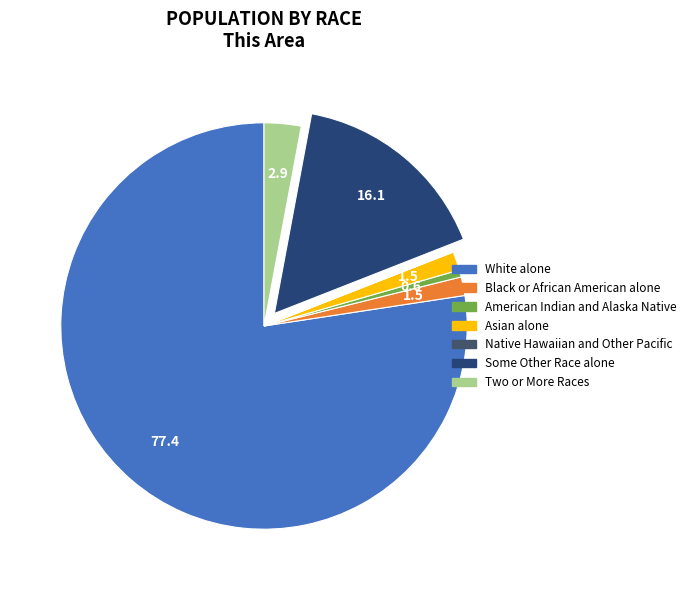

What is the ratio of the value at Some Other Race alone to the value at Native Hawaiian and Other Pacific?

630.0